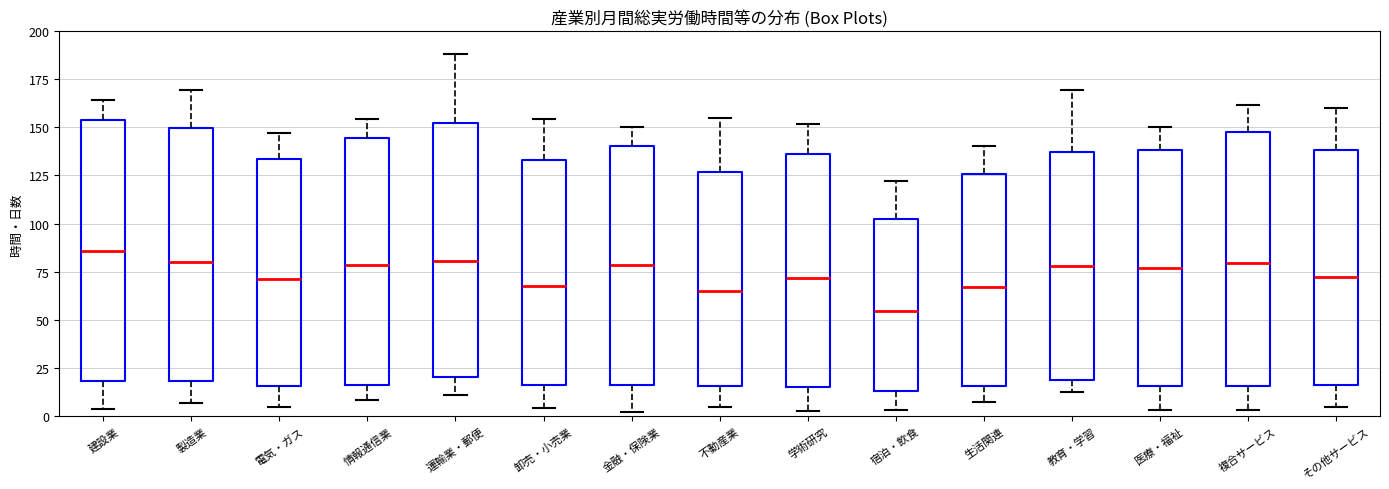

Which box has the highest median line?

建設業